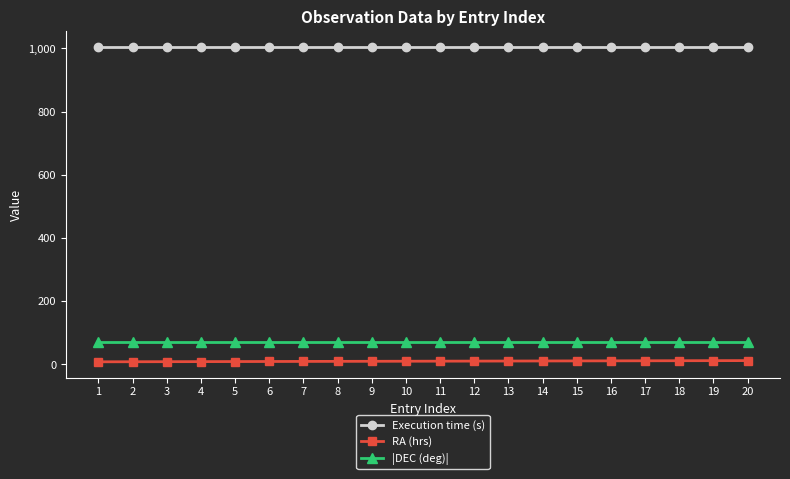

True or false: Execution time (s) and RA (hrs) cross at least once.

False